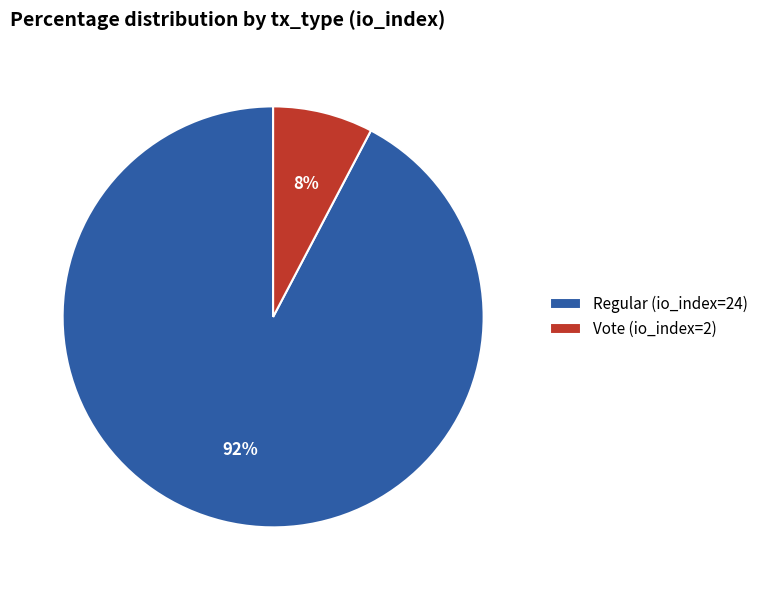

Between Regular (io_index=24) and Vote (io_index=2), which is larger?

Regular (io_index=24)